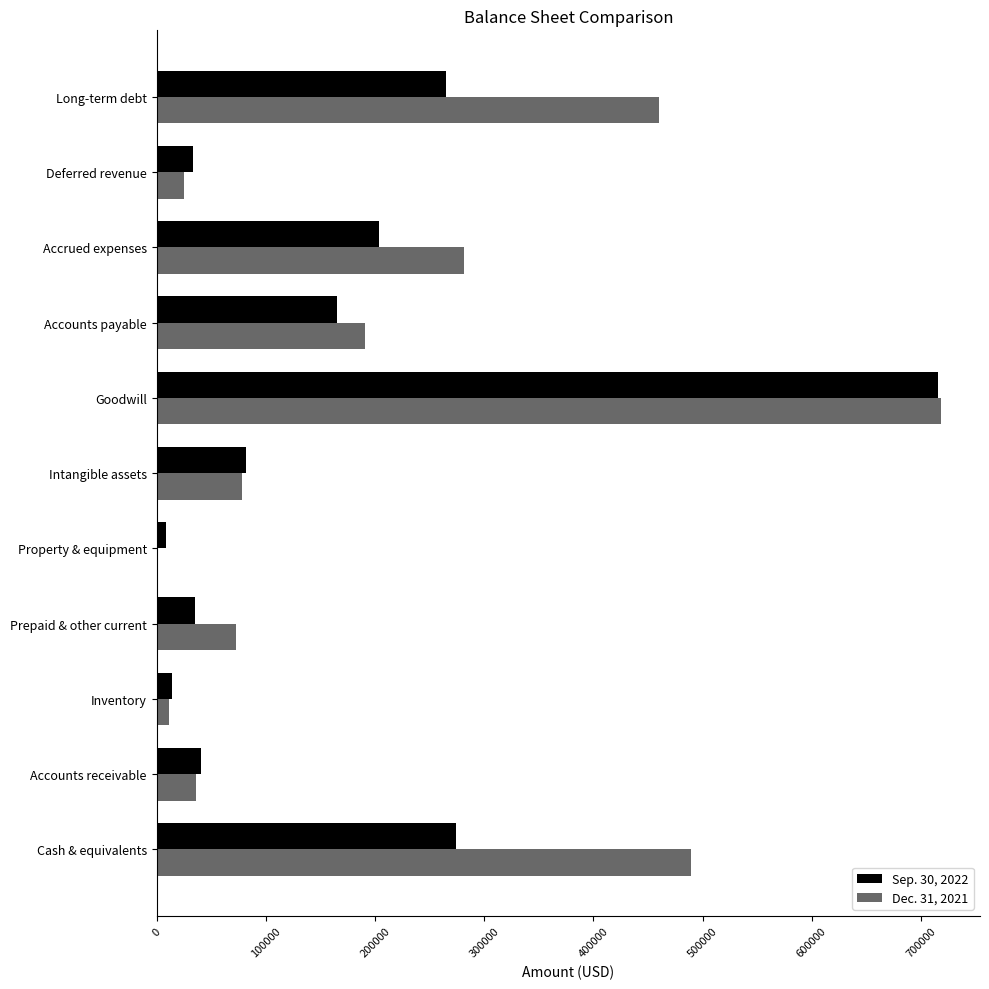

Is the value of Dec. 31, 2021 at Cash & equivalents greater than the value of Sep. 30, 2022 at Prepaid & other current?

Yes